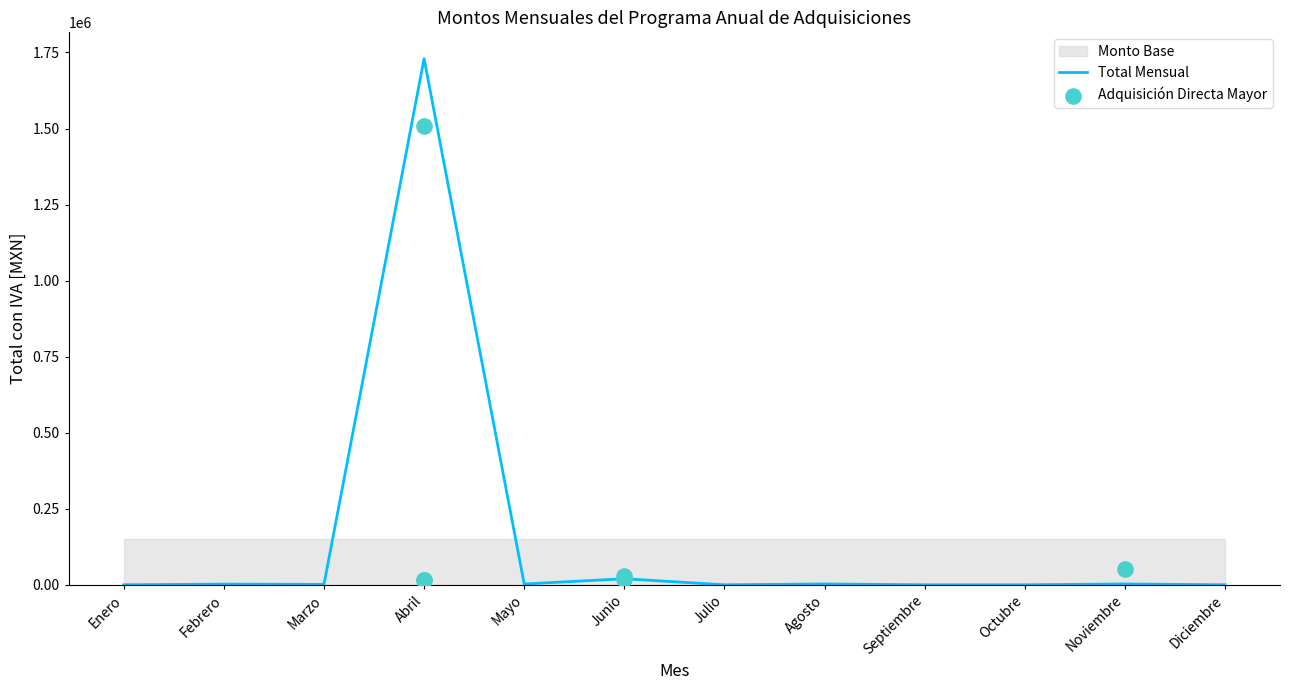

Which has a higher value, 28 or 13?

28